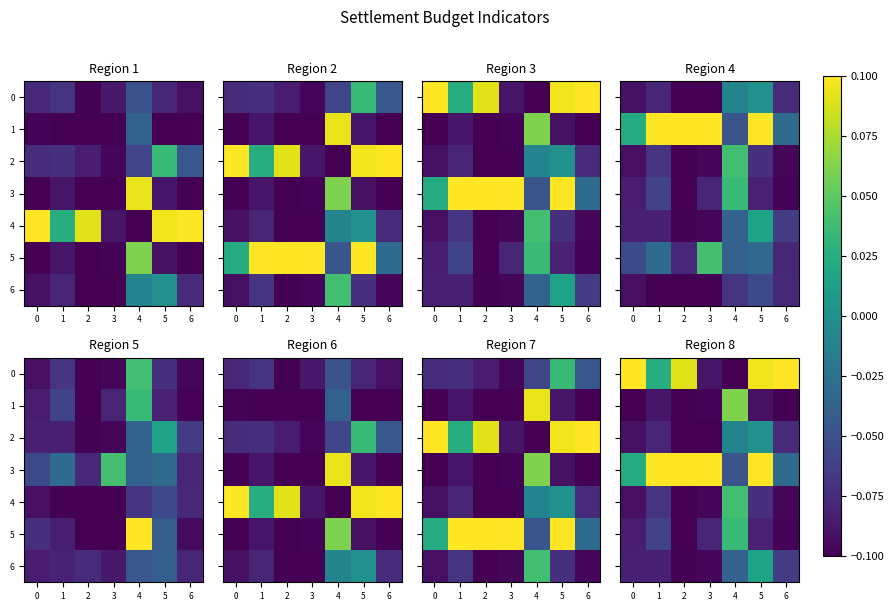

At which label does 2 reach its minimum?

2